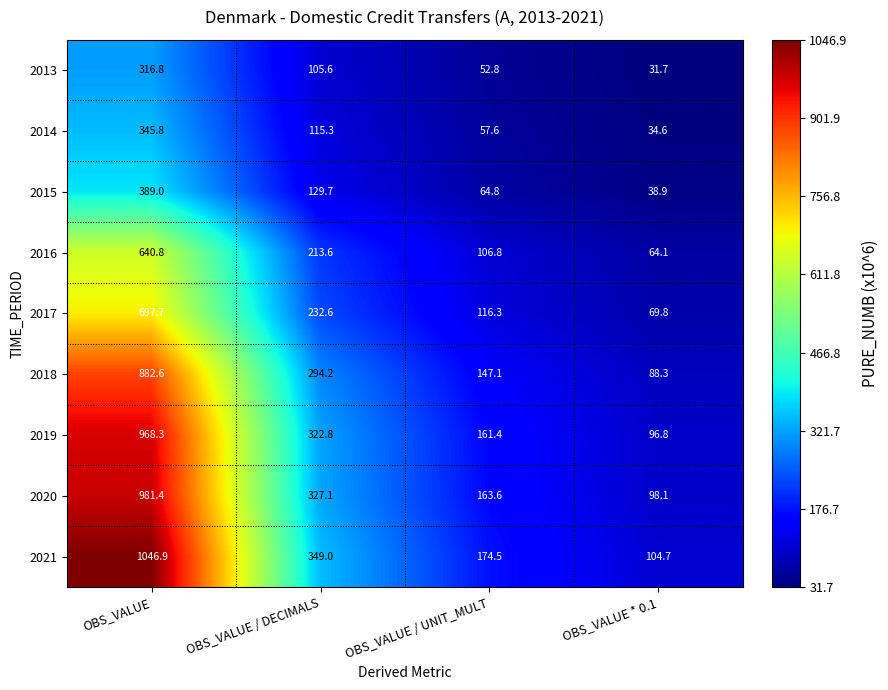

What is the sum of all 2014 values?

553.3